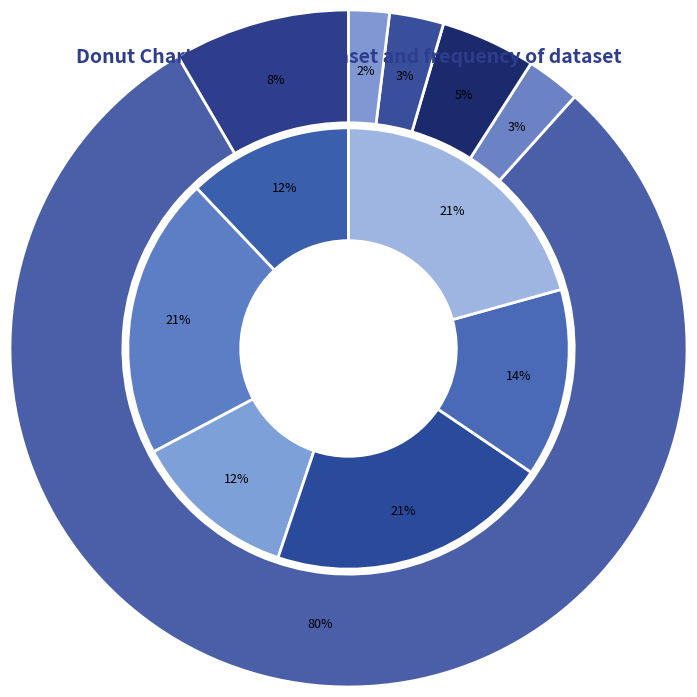

Which category accounts for the majority?

POCET_RIADKOV